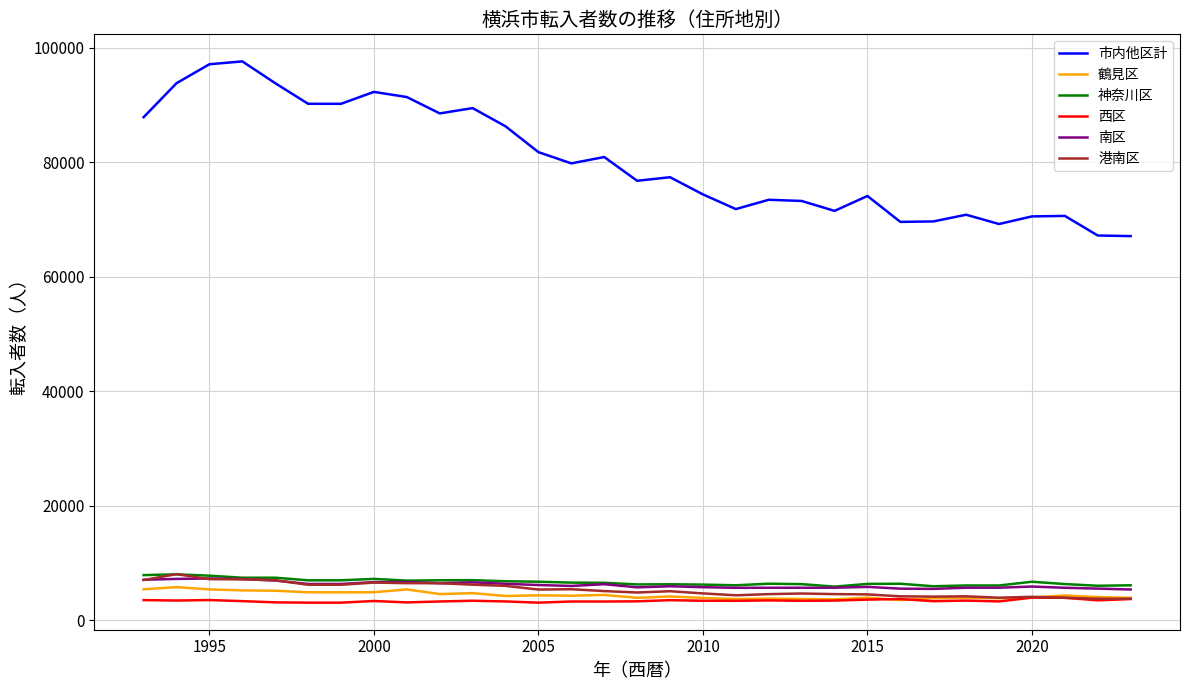

What is the maximum value for 西区?

3980